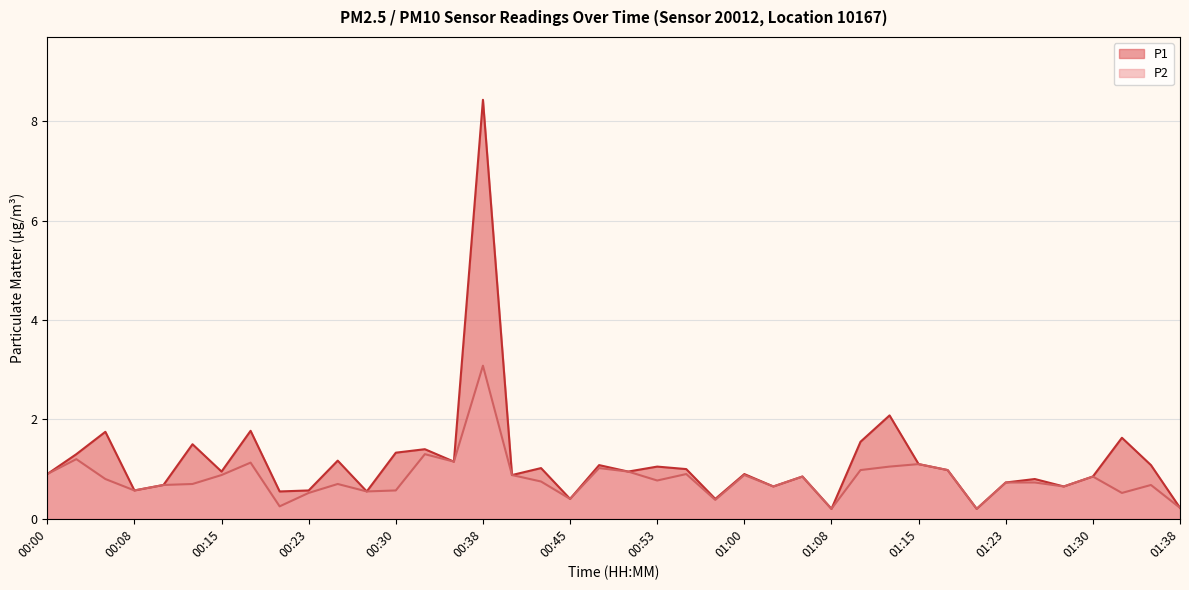

Reading left to right, extract all data points from this chart.

P1: 00:00=0.9	00:03=1.3	00:05=1.8	00:08=0.6	00:10=0.7	00:13=1.5	00:15=0.9	00:18=1.8	00:20=0.6	00:23=0.6	00:25=1.2	00:28=0.6	00:30=1.3	00:33=1.4	00:35=1.1	00:38=8.4	00:40=0.9	00:43=1.0	00:45=0.4	00:48=1.1	00:50=0.9	00:53=1.1	00:55=1.0	00:58=0.4	01:00=0.9	01:03=0.7	01:05=0.8	01:08=0.2	01:10=1.6	01:13=2.1	01:15=1.1	01:18=1.0	01:20=0.2	01:23=0.7	01:25=0.8	01:28=0.7	01:30=0.8	01:33=1.6	01:35=1.1	01:38=0.2
P2: 00:00=0.9	00:03=1.2	00:05=0.8	00:08=0.6	00:10=0.7	00:13=0.7	00:15=0.9	00:18=1.1	00:20=0.2	00:23=0.5	00:25=0.7	00:28=0.6	00:30=0.6	00:33=1.3	00:35=1.1	00:38=3.1	00:40=0.9	00:43=0.8	00:45=0.4	00:48=1.0	00:50=0.9	00:53=0.8	00:55=0.9	00:58=0.4	01:00=0.9	01:03=0.7	01:05=0.8	01:08=0.2	01:10=1.0	01:13=1.1	01:15=1.1	01:18=1.0	01:20=0.2	01:23=0.7	01:25=0.7	01:28=0.7	01:30=0.8	01:33=0.5	01:35=0.7	01:38=0.2